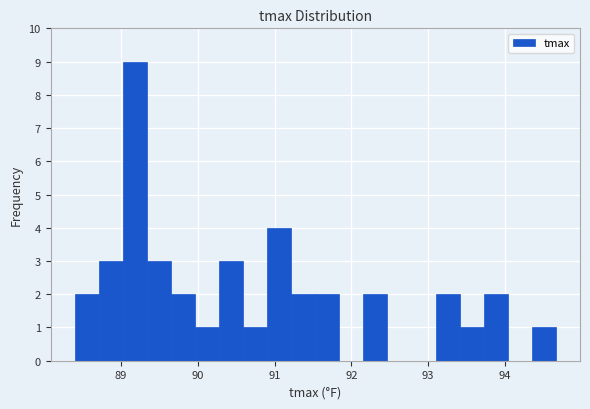

Read against the x-axis, roughly where is the centre of the tallest bar?

89.2